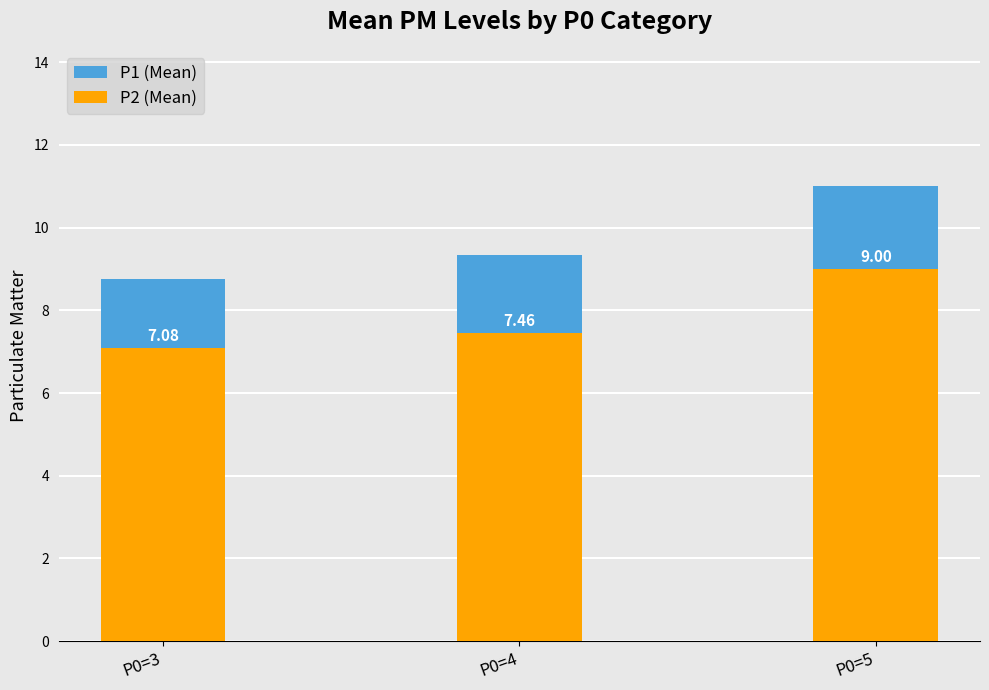

List the series in order of their peak value, highest first.

P1 (Mean), P2 (Mean)